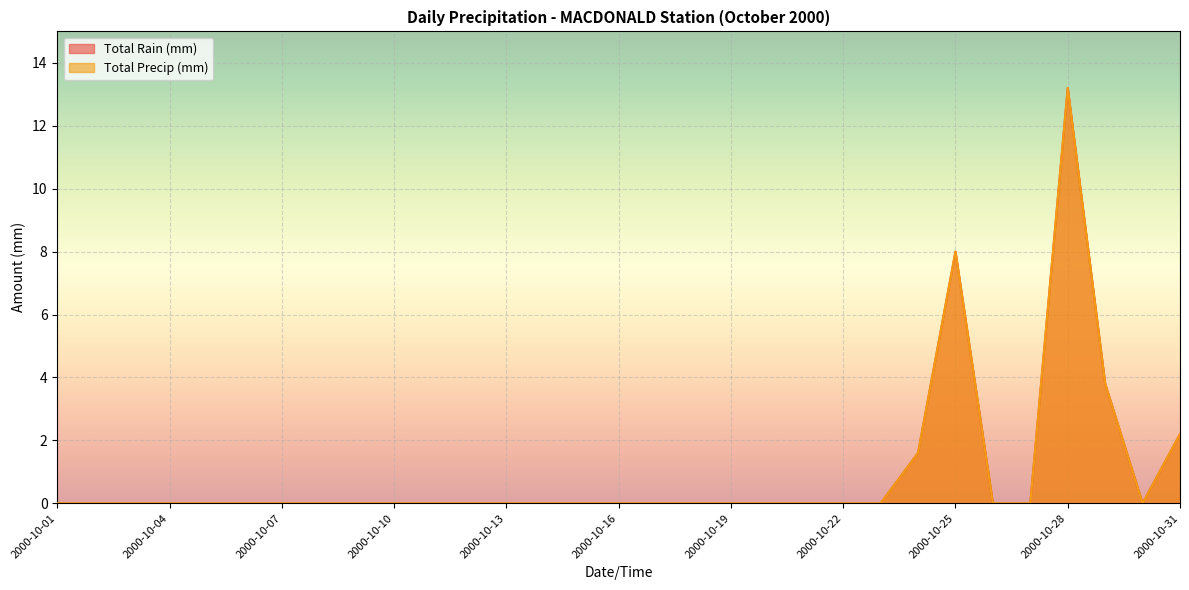

Which series changed the most between 2000-10-08 and 2000-10-27?

Total Rain (mm)